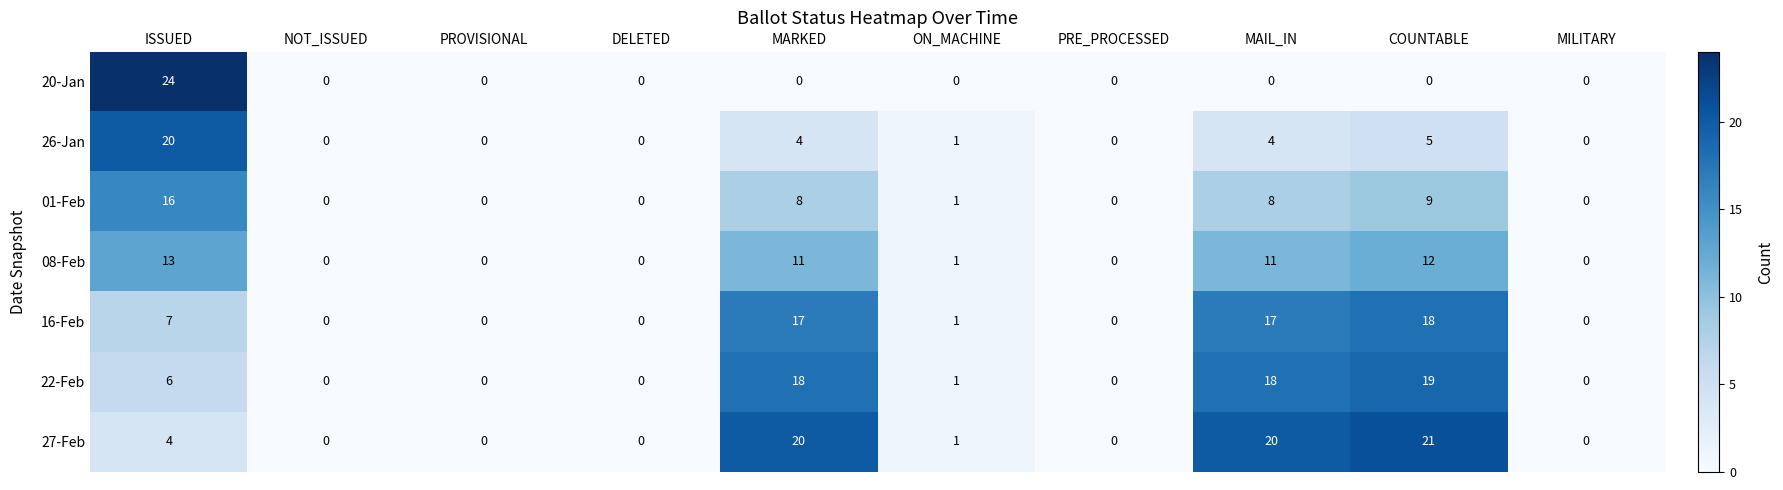

True or false: 26-Jan has a value of 1 at ON_MACHINE.

True